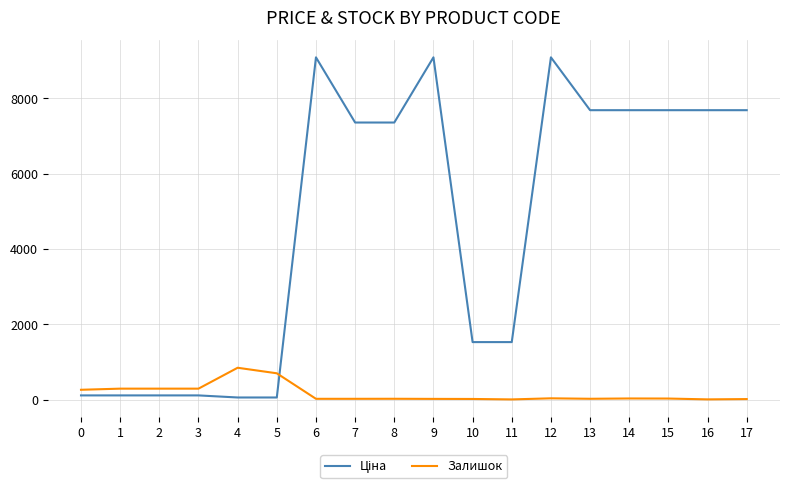

What is the difference between the maximum and minimum values in the Залишок series?

841.0